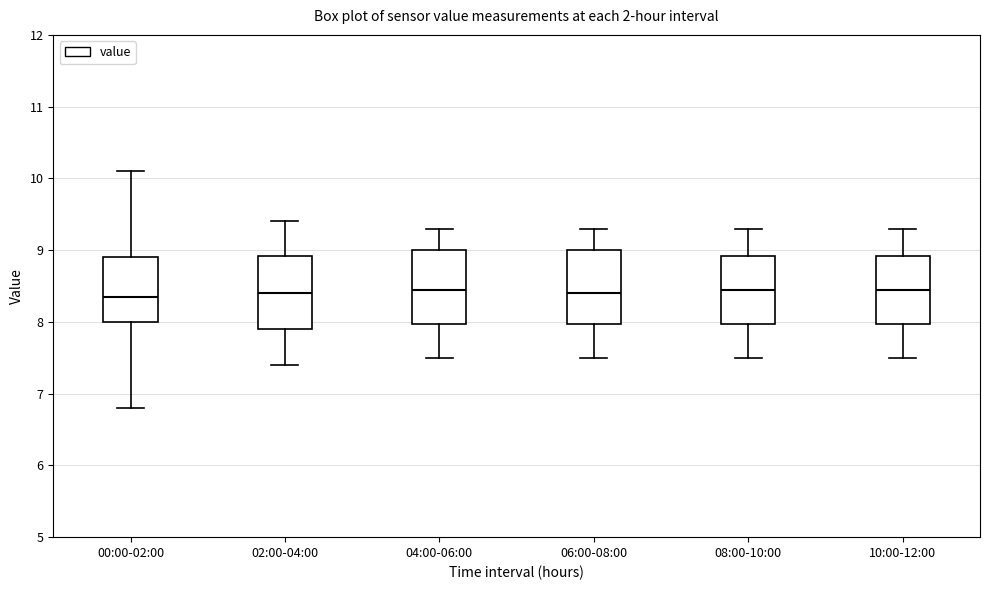

Reading left to right, read every box against the y-axis: the position of its median line, the range the box covers, and the ends of its whiskers. The values are not printed on the chart, so give them approximately, as read against the axis.

00:00-02:00: median 8.4, box 8.0 to 8.9, whiskers 6.8 to 10.1
02:00-04:00: median 8.4, box 7.9 to 8.9, whiskers 7.4 to 9.4
04:00-06:00: median 8.5, box 8.0 to 9.0, whiskers 7.5 to 9.3
06:00-08:00: median 8.4, box 8.0 to 9.0, whiskers 7.5 to 9.3
08:00-10:00: median 8.5, box 8.0 to 8.9, whiskers 7.5 to 9.3
10:00-12:00: median 8.5, box 8.0 to 8.9, whiskers 7.5 to 9.3